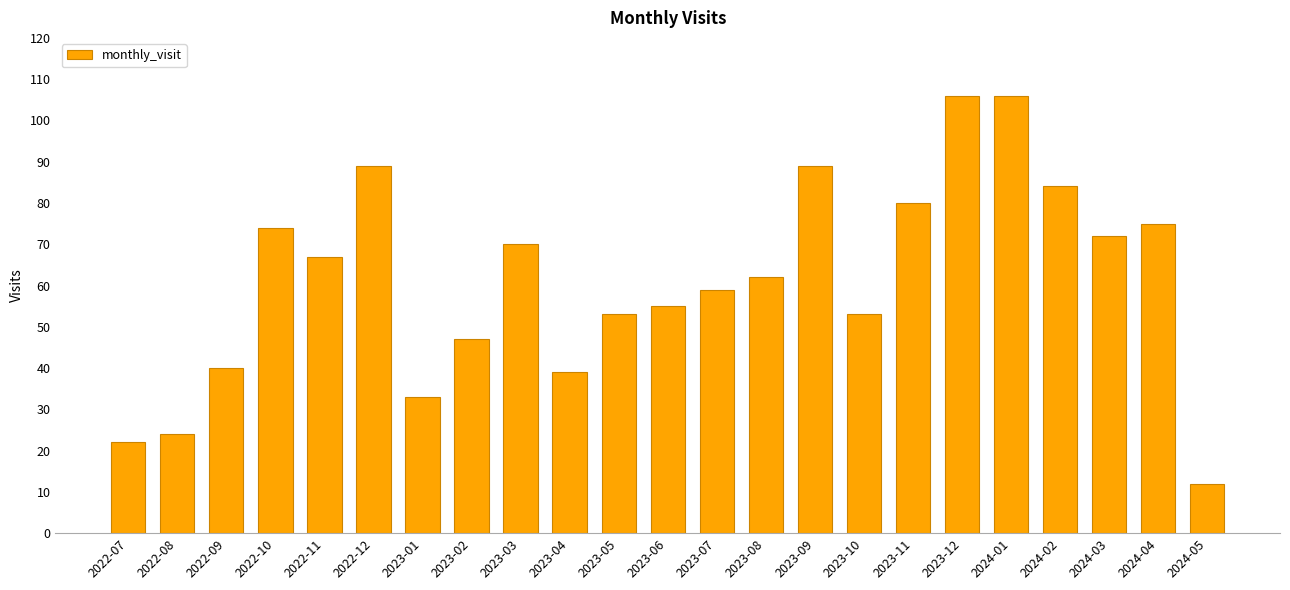

Reading left to right, what are all the values shown in this chart?

22	24	40	74	67	89	33	47	70	39	53	55	59	62	89	53	80	106	106	84	72	75	12